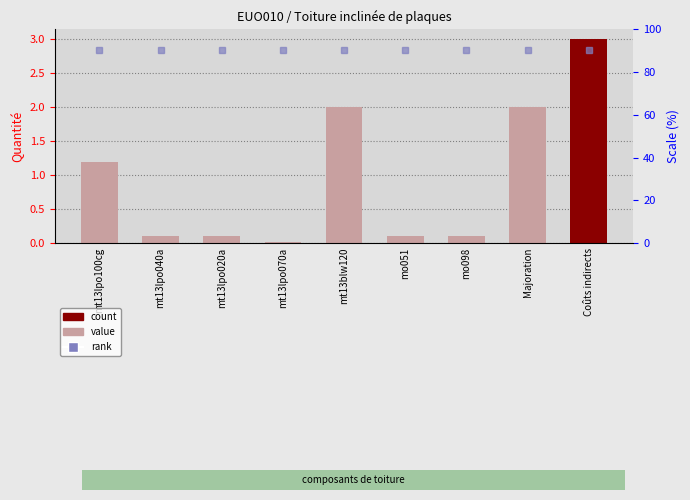

List the labels in order of value, smallest first.

mt13lpo070a, mt13lpo040a, mt13lpo020a, mo051, mo098, mt13lpo100cg, mt13blw120, Majoration, Coûts indirects